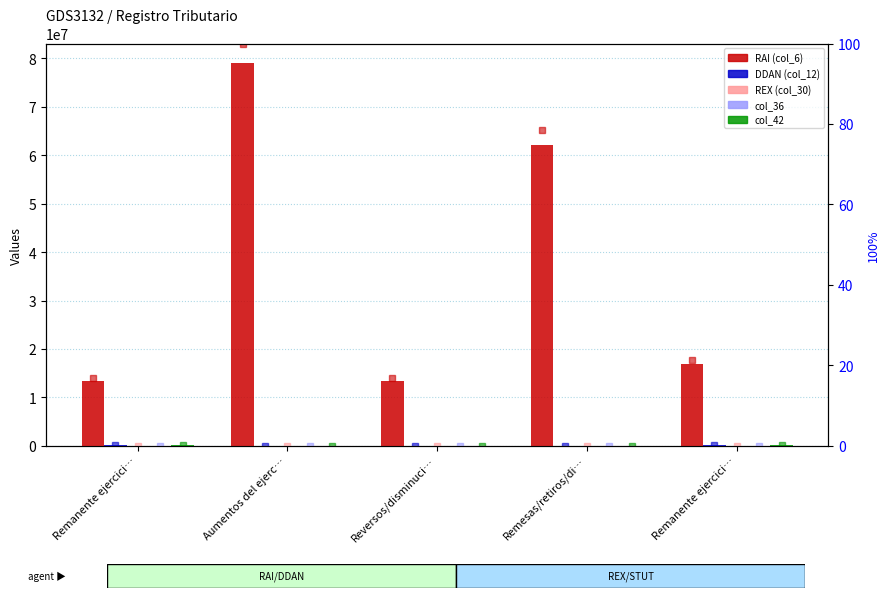

True or false: DDAN (col_12) has a value of 0.0 at Aumentos del ejerc….

True